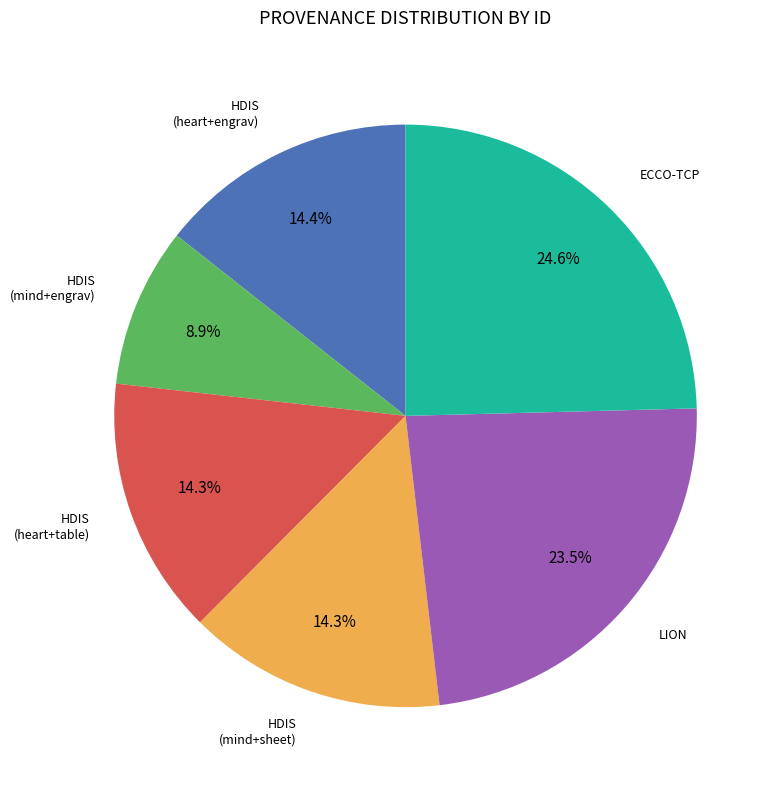

Count the number of slices in the pie.

6